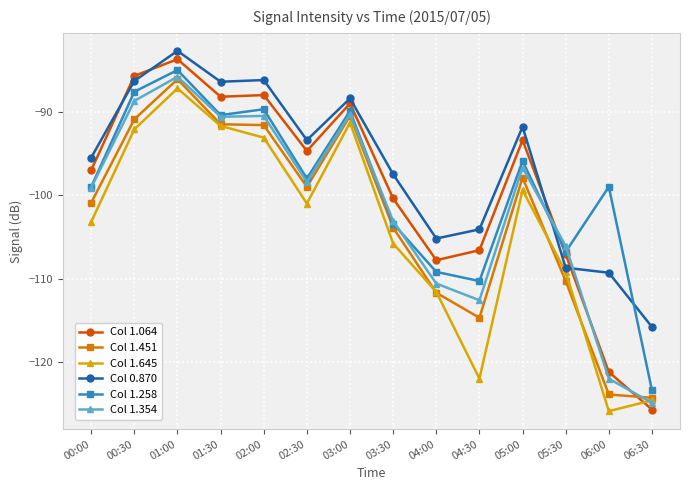

True or false: Col 1.258 has a value of -89.9 at 03:00.

True